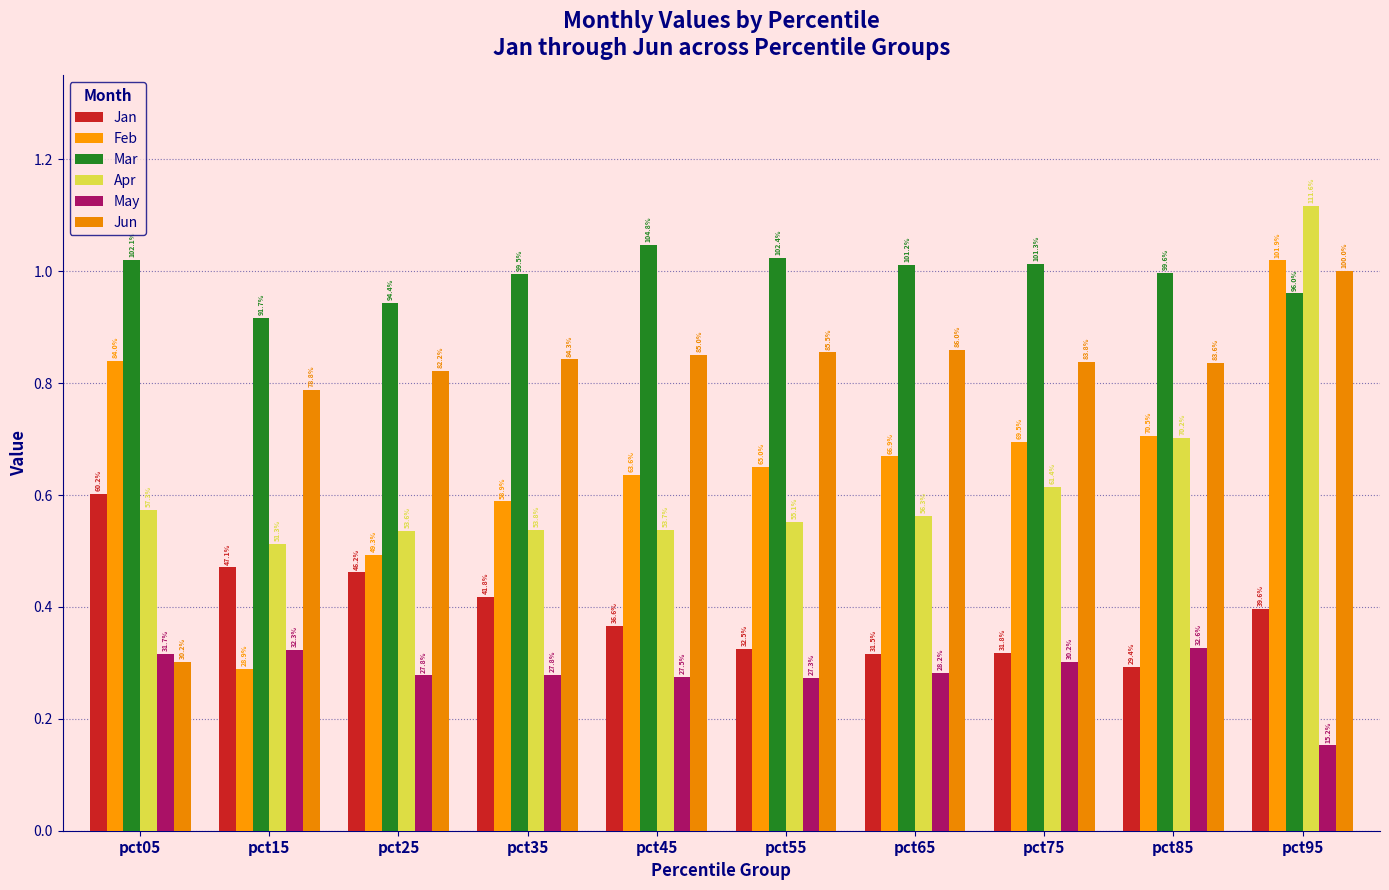

Does the chart contain stacked bars?

No